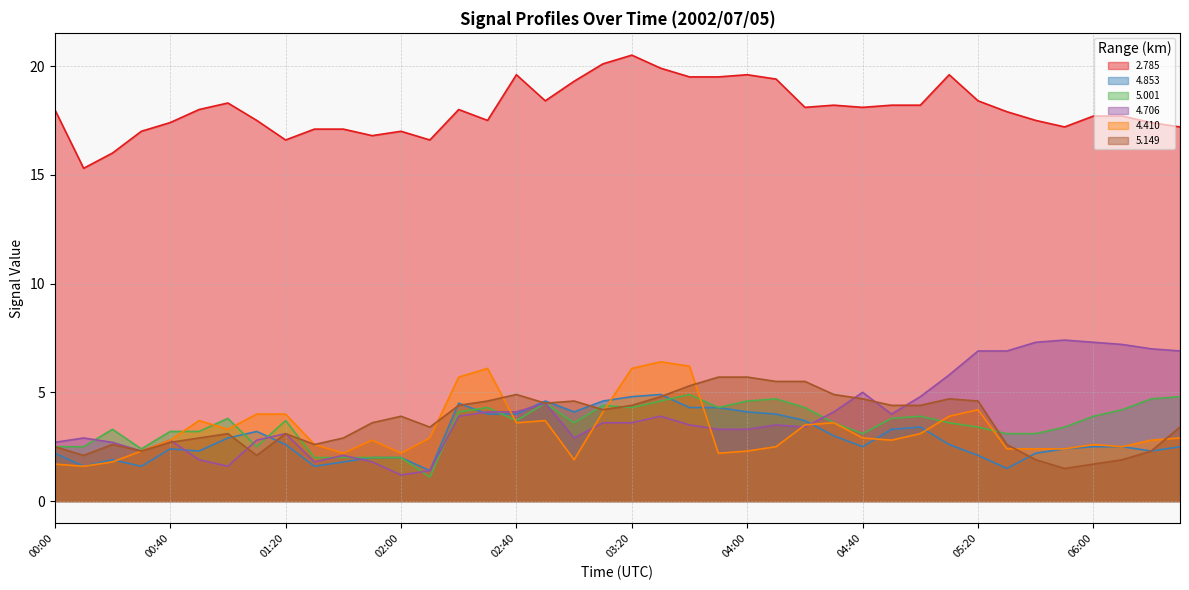

What is the greatest value displayed?

20.5